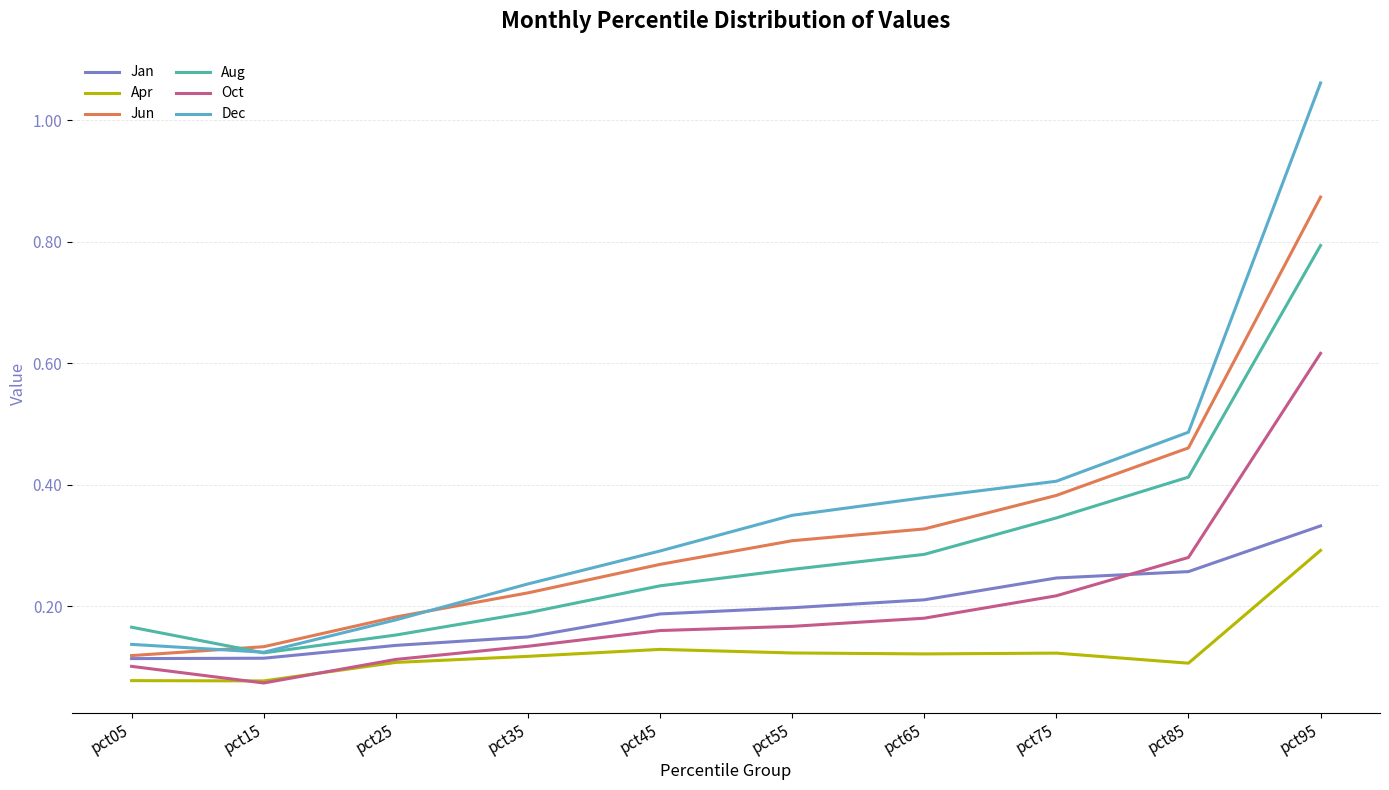

At how many categories does at least one series exceed 0?

10